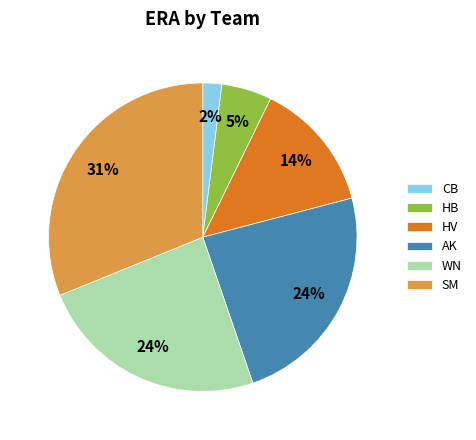

To the nearest percent, what is the difference between the largest and smallest slice percentages?

29%